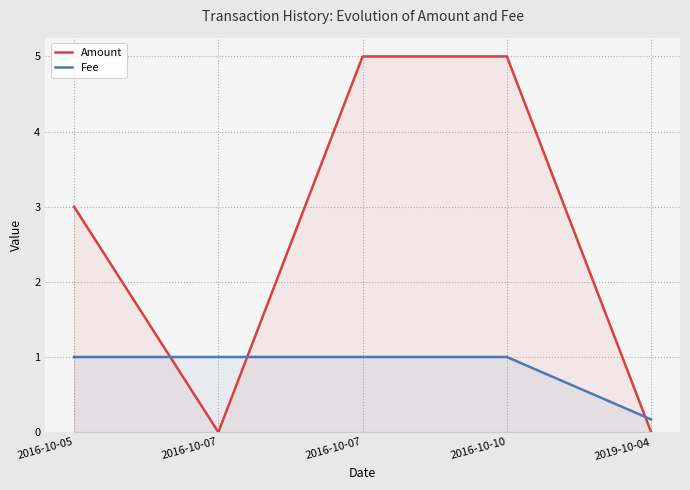

How many times do Amount and Fee cross each other?

3